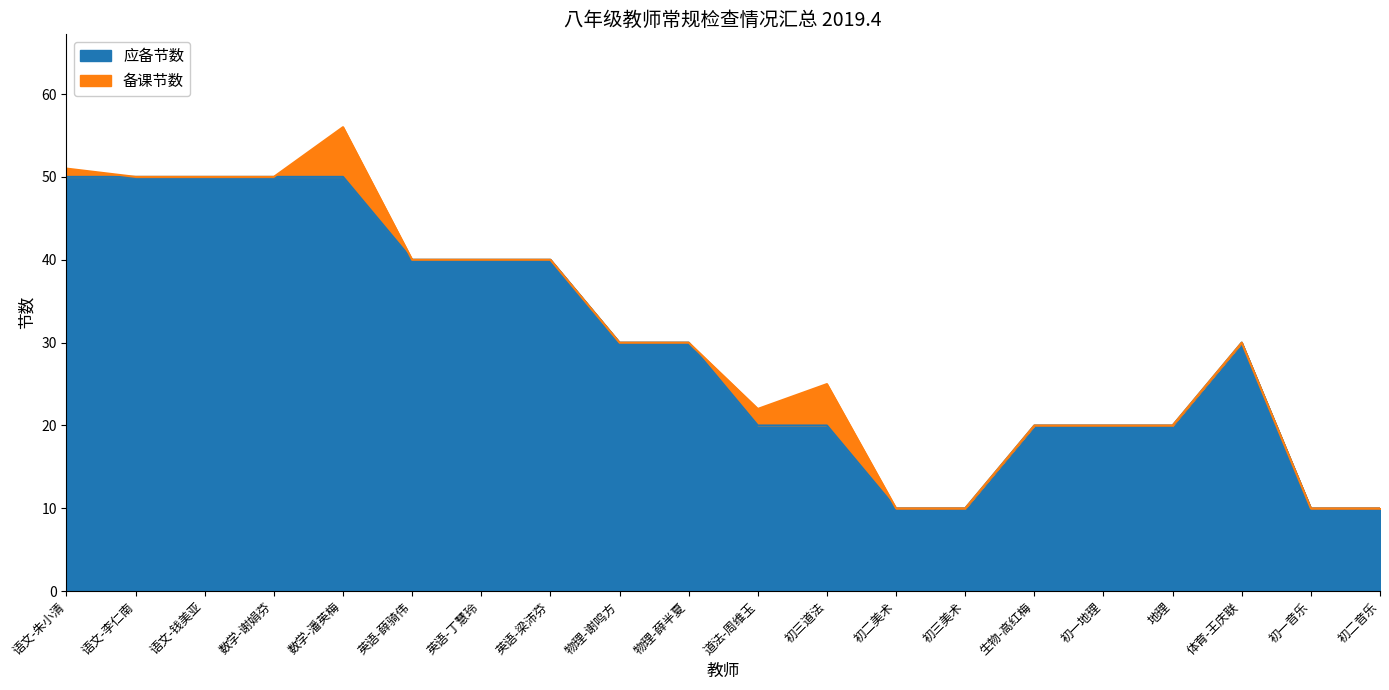

Which series has the widest spread of values?

备课节数